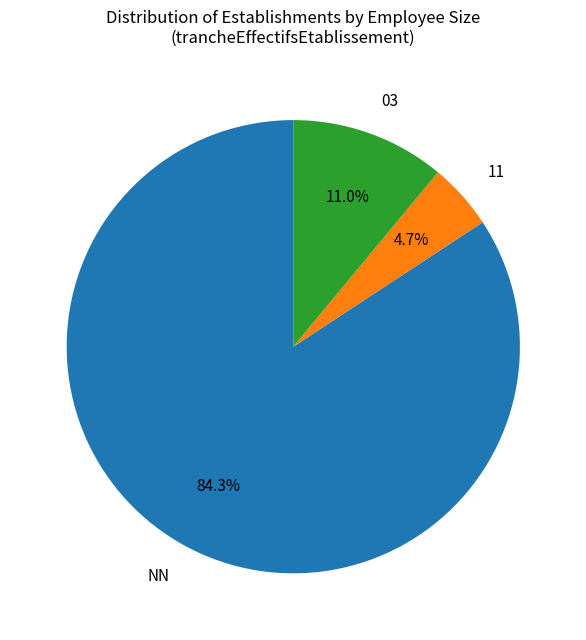

Rank the categories by value from highest to lowest.

NN, 03, 11